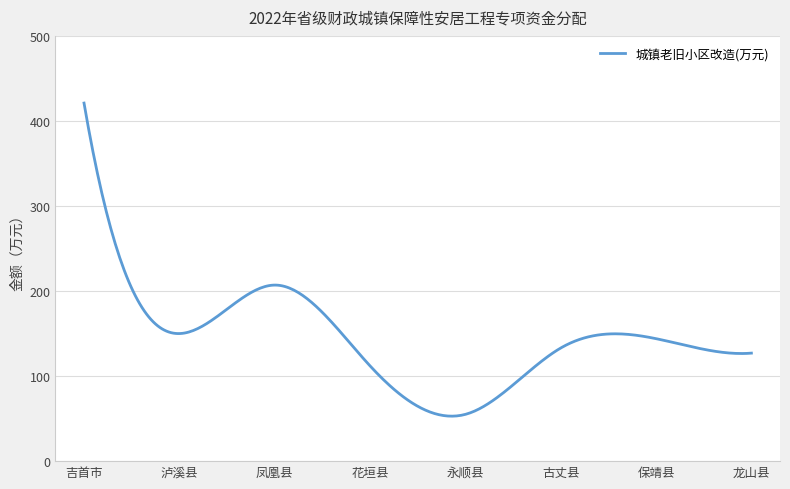

What is the average value?

146.1